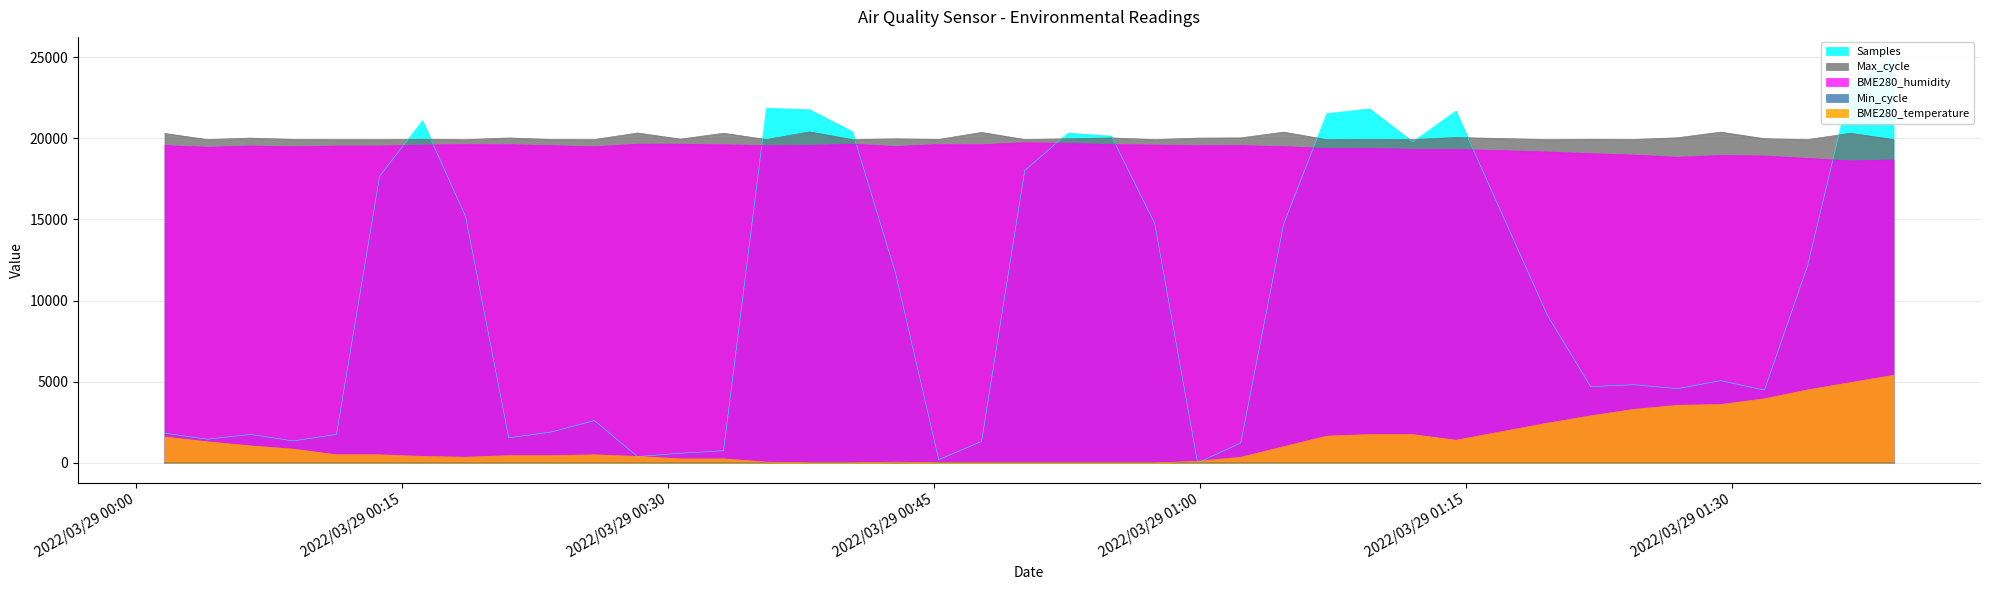

True or false: BME280_temperature and BME280_humidity intersect in this chart.

False